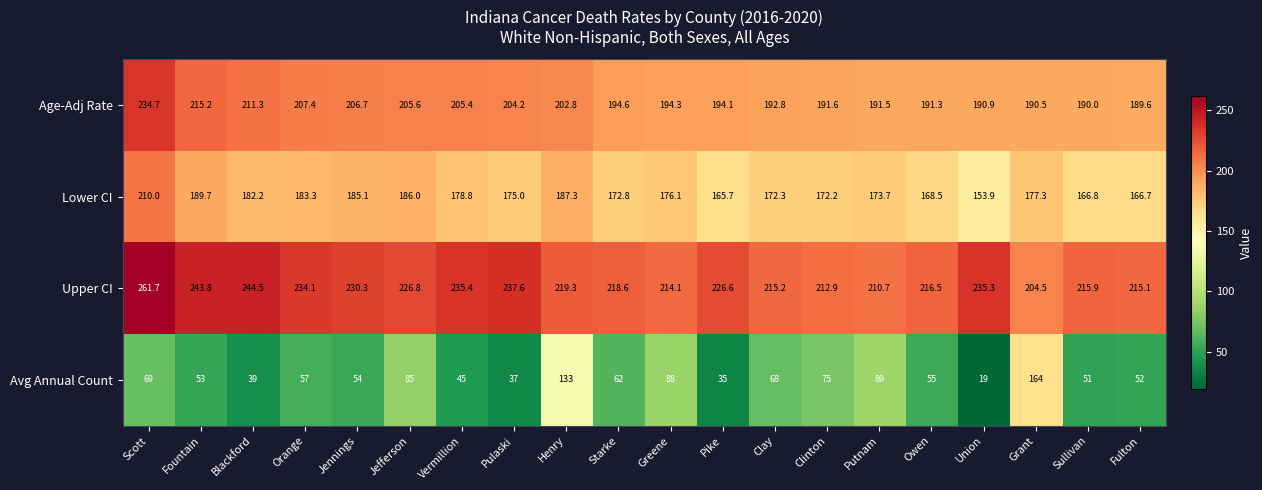

At which category does the chart reach its minimum across all series?

Union